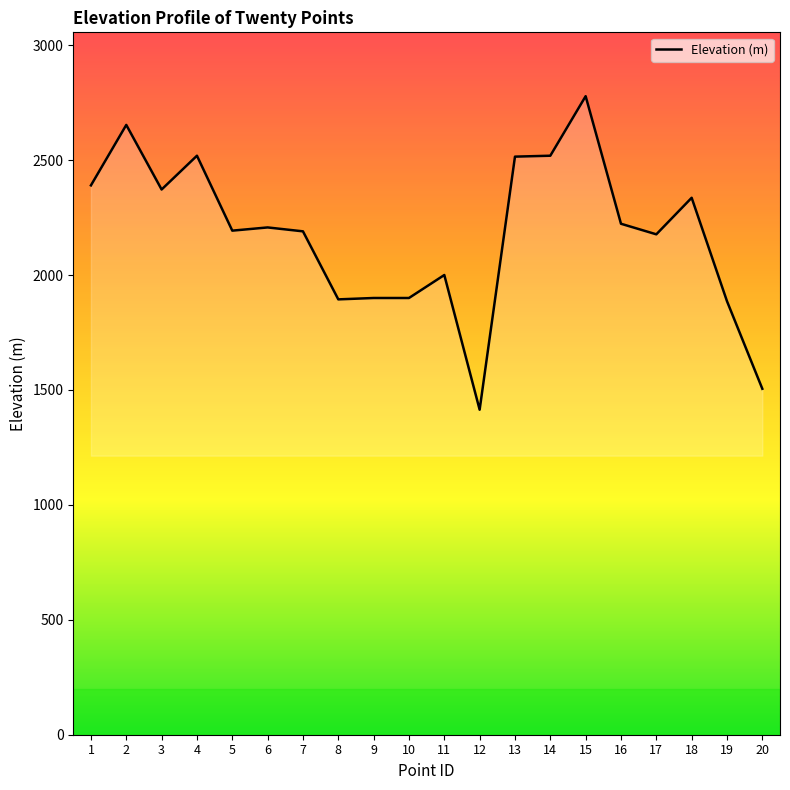

The chart shows a value of 2372 at 3. True or false?

True